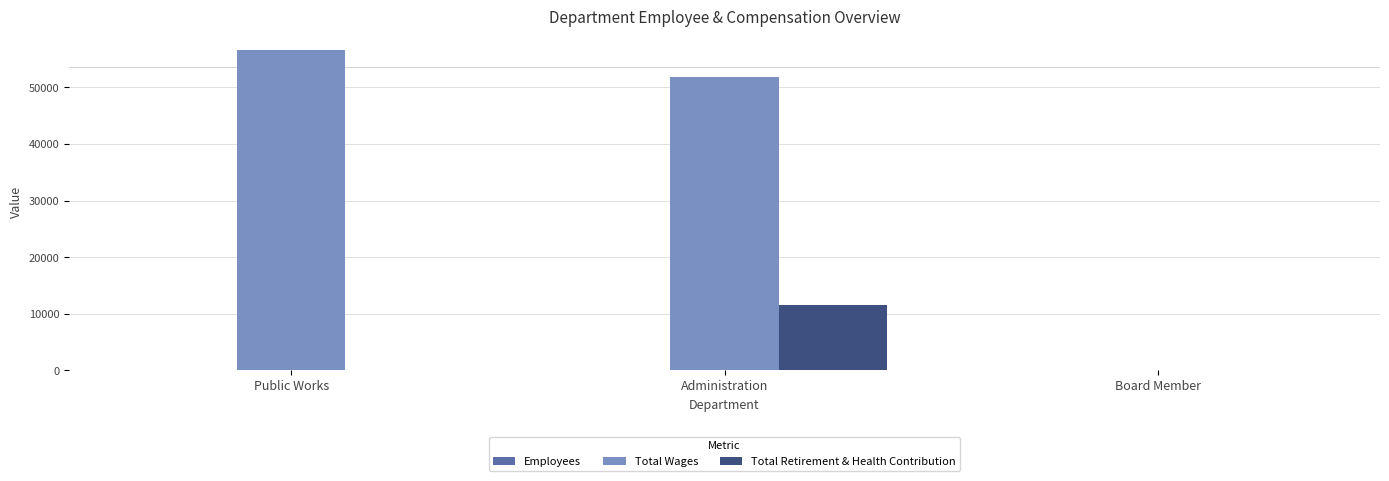

Which series has the largest total across all categories?

Total Wages